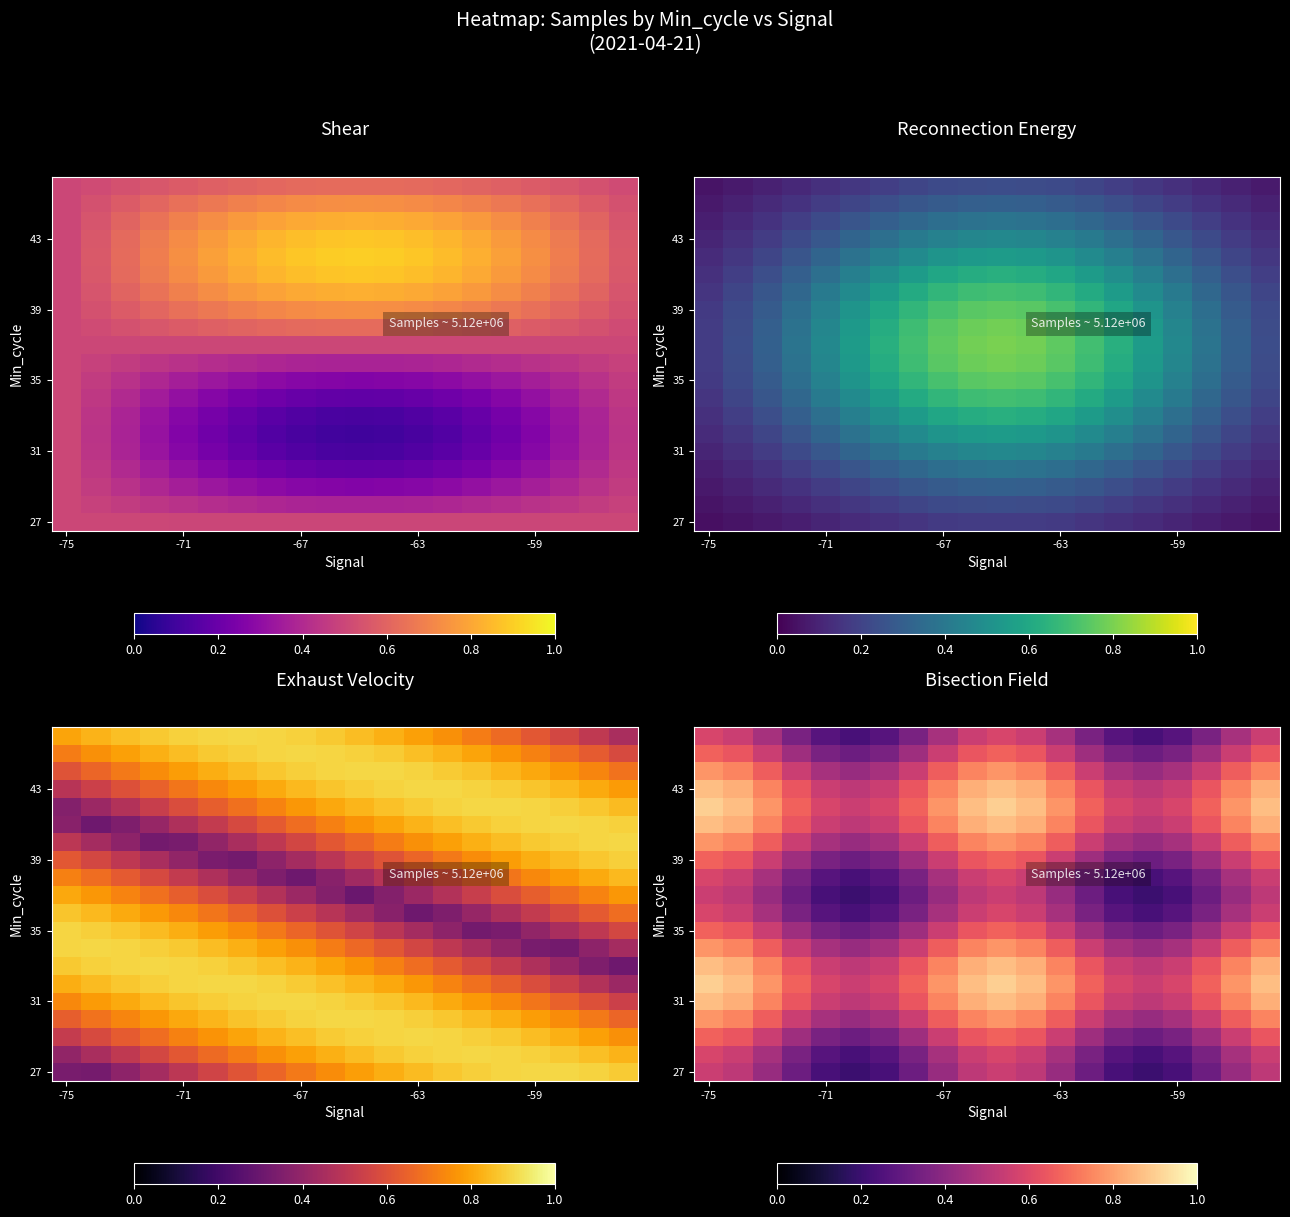

How many data points does each series have?

20